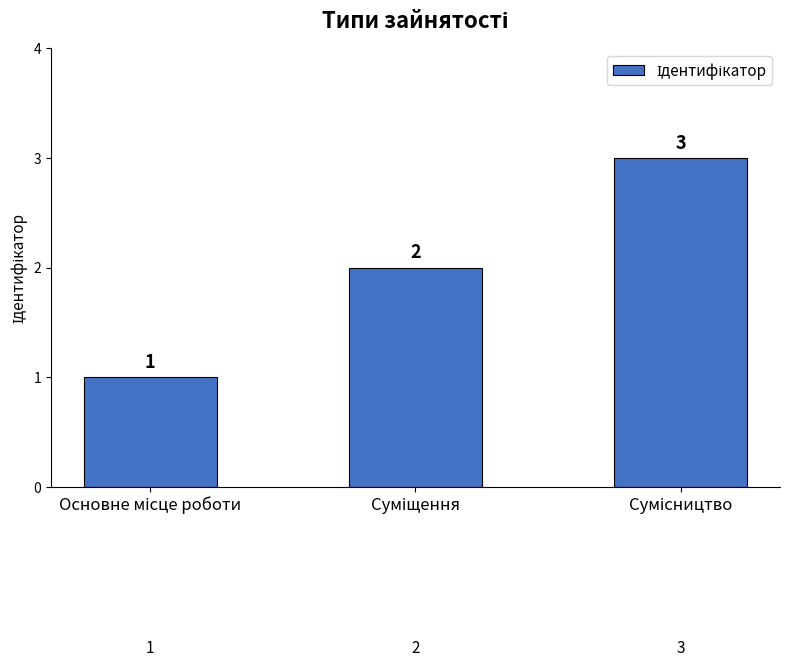

What is the difference between the second highest and minimum values?

1